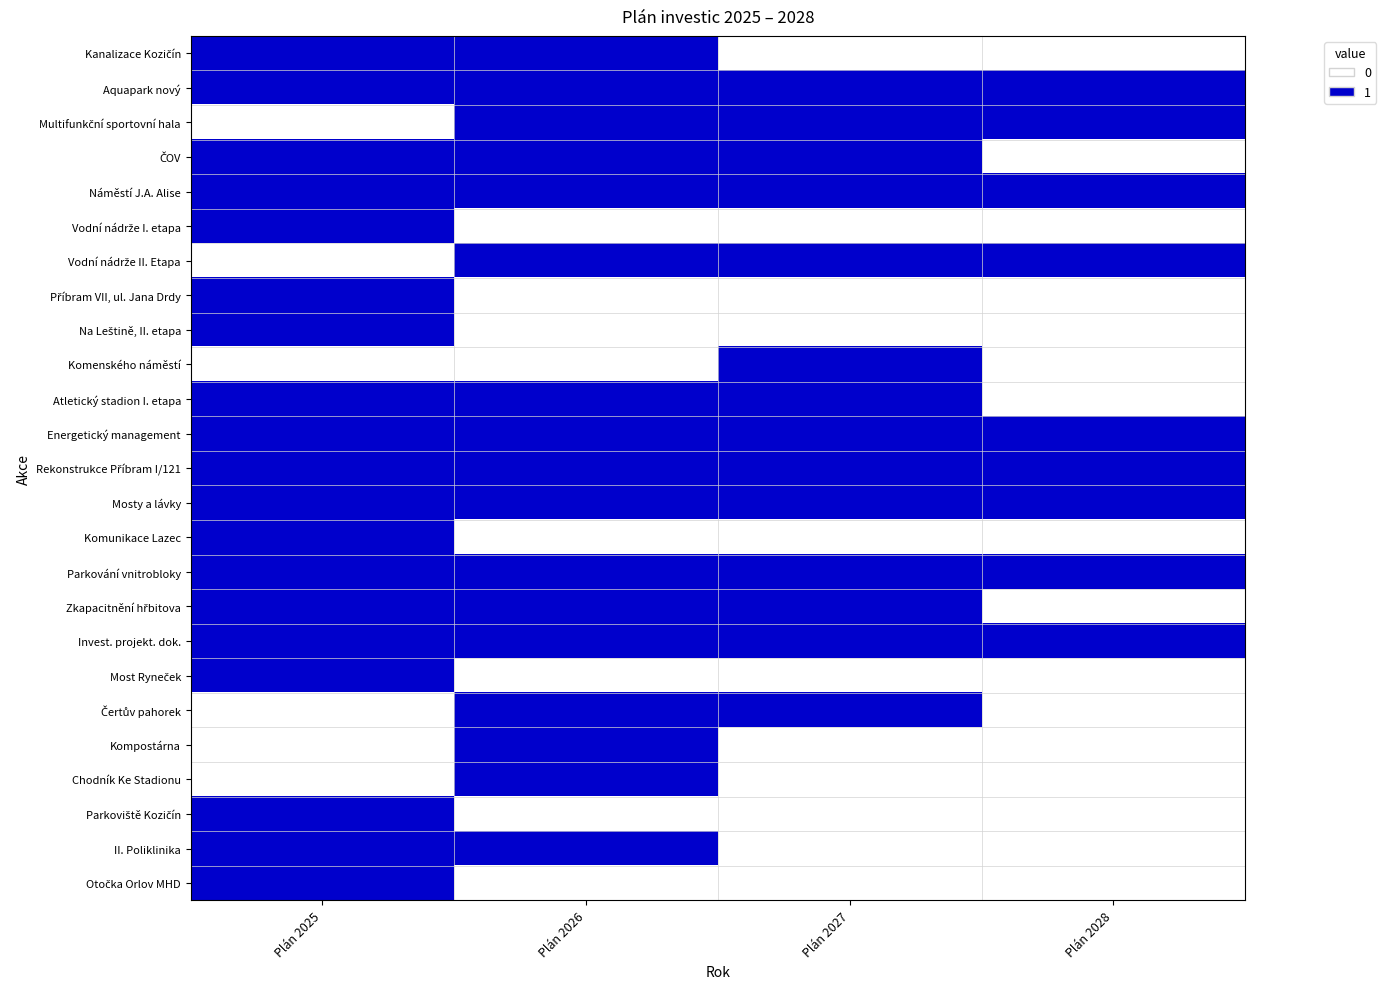

Which category has the highest value across all series?

Plán 2025